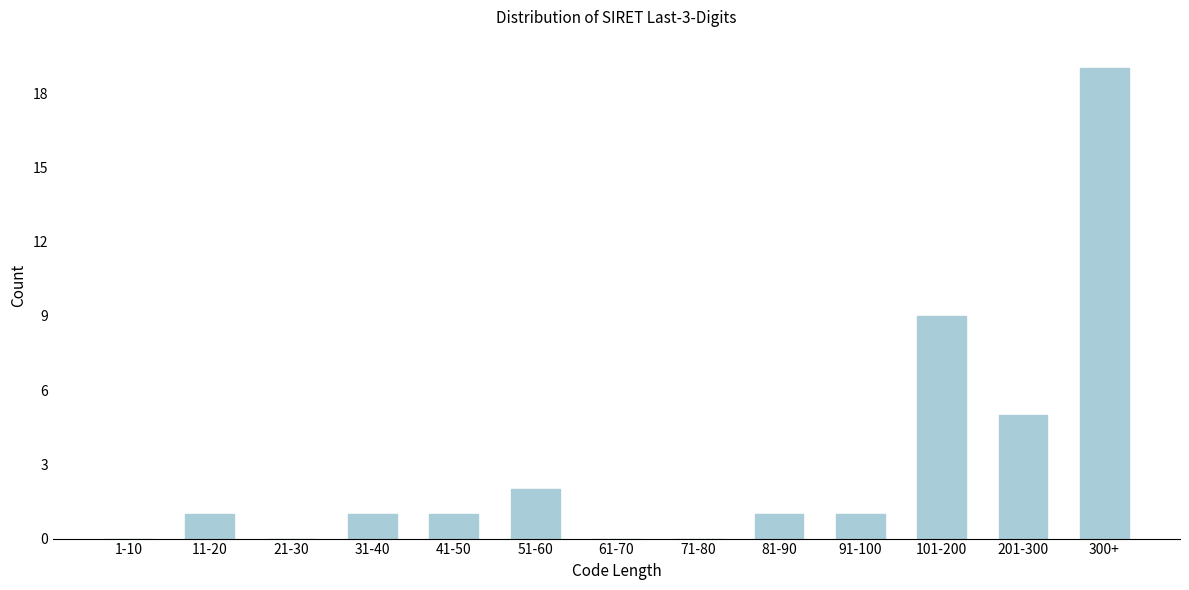

Reading left to right, extract all data points from this chart.

1-10=0	11-20=1	21-30=0	31-40=1	41-50=1	51-60=2	61-70=0	71-80=0	81-90=1	91-100=1	101-200=9	201-300=5	300+=19